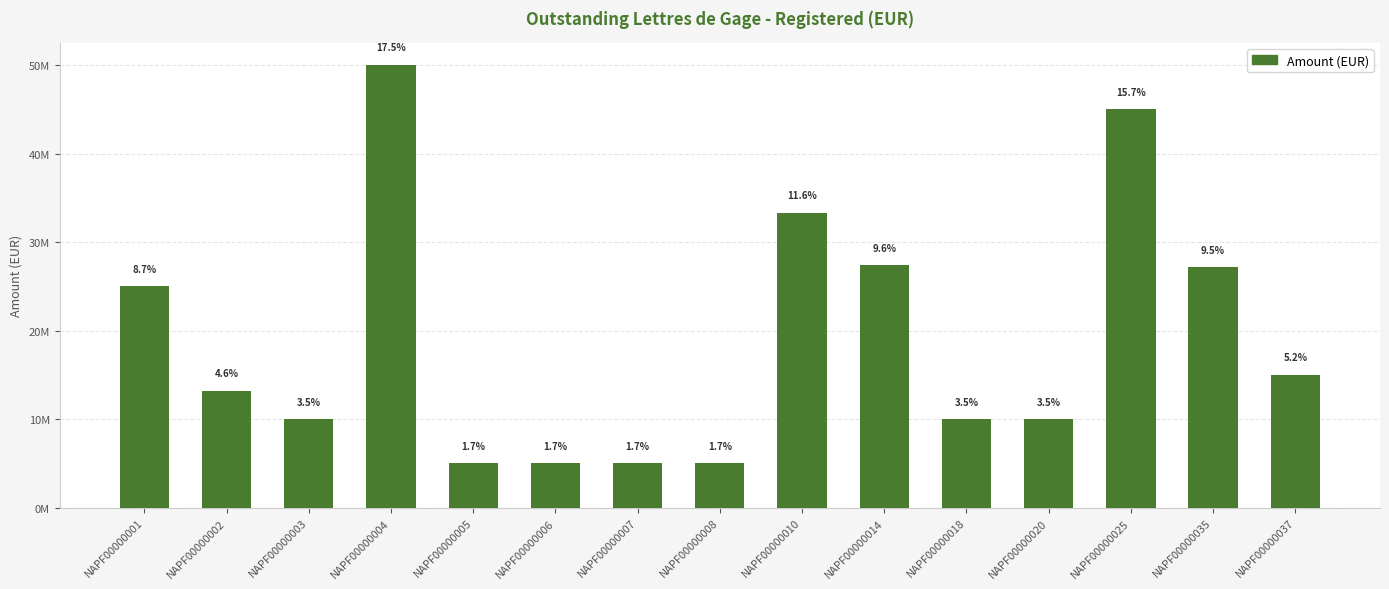

At which category does the chart reach its peak across all series?

NAPF00000004